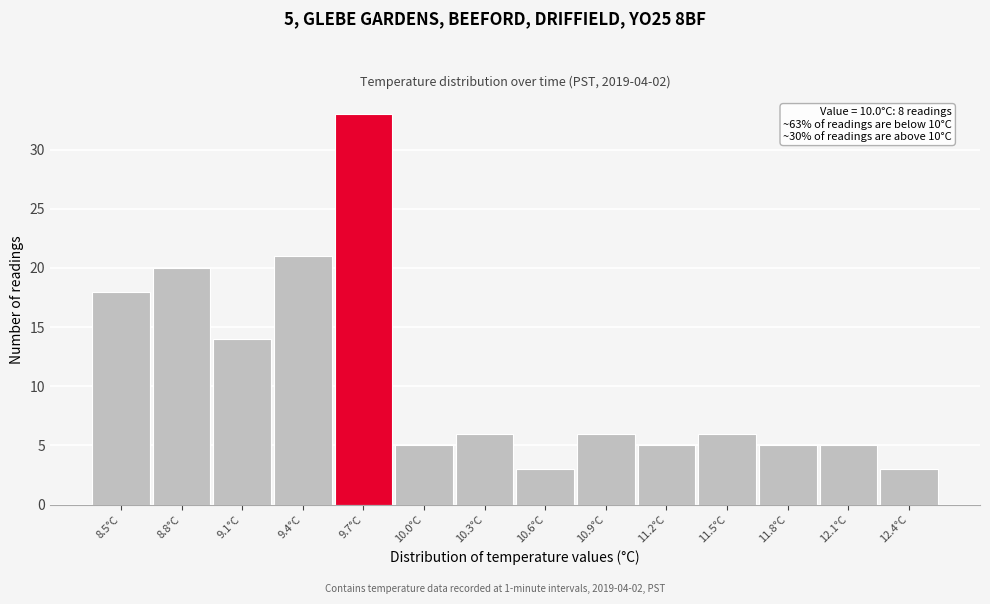

Reading right to left, list all the values displayed in this chart.

3	5	5	6	5	6	3	6	5	33	21	14	20	18